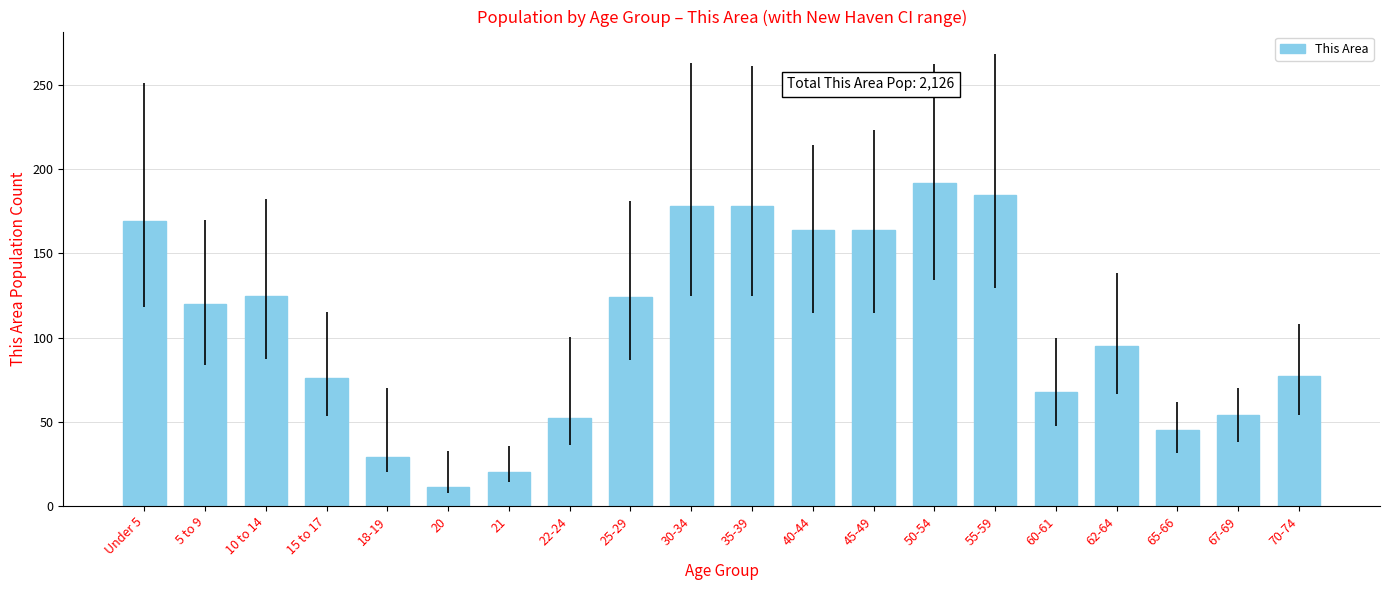

How many series are shown in this chart?

1